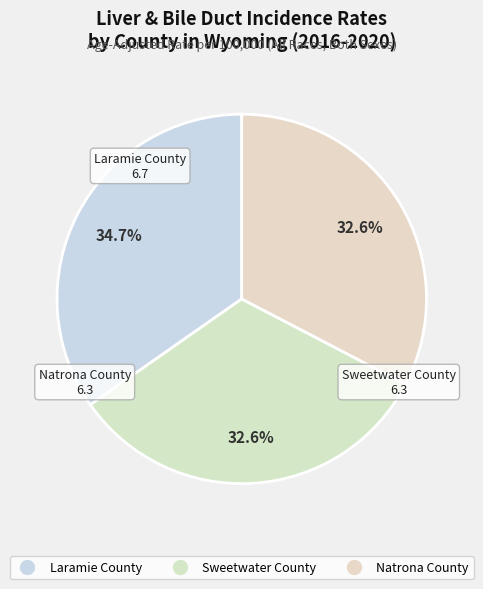

To the nearest percent, what percentage of the pie is Natrona County?

33%